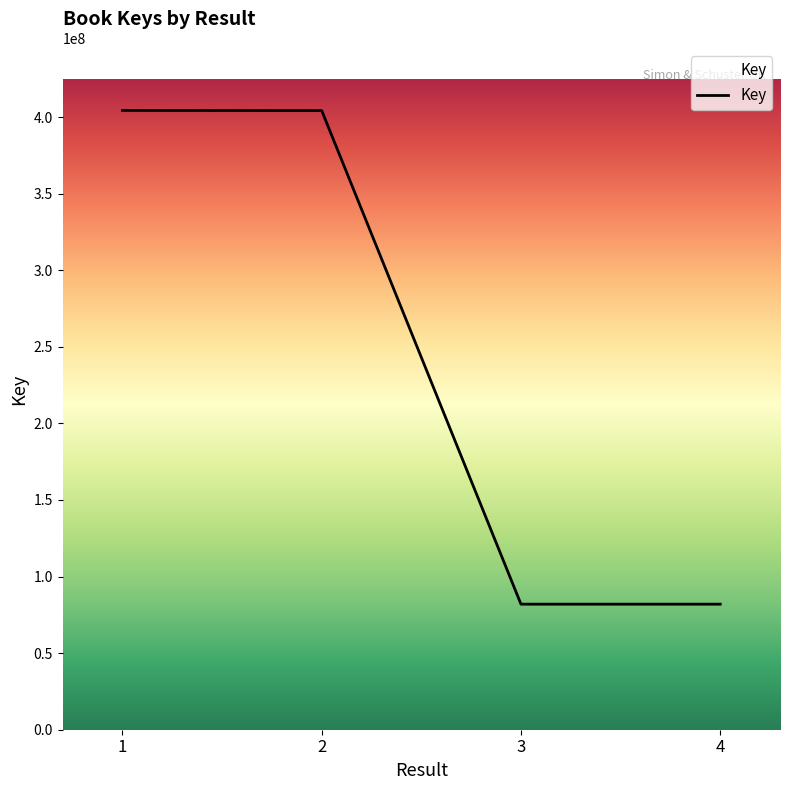

What is the difference between the values at 4 and 3?

5